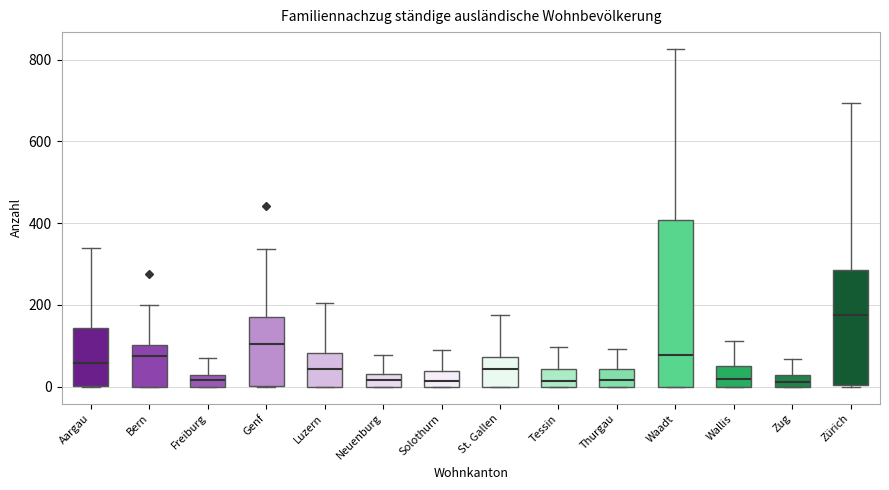

Comparing the boxes themselves (not the whiskers), which one is the tallest?

Waadt